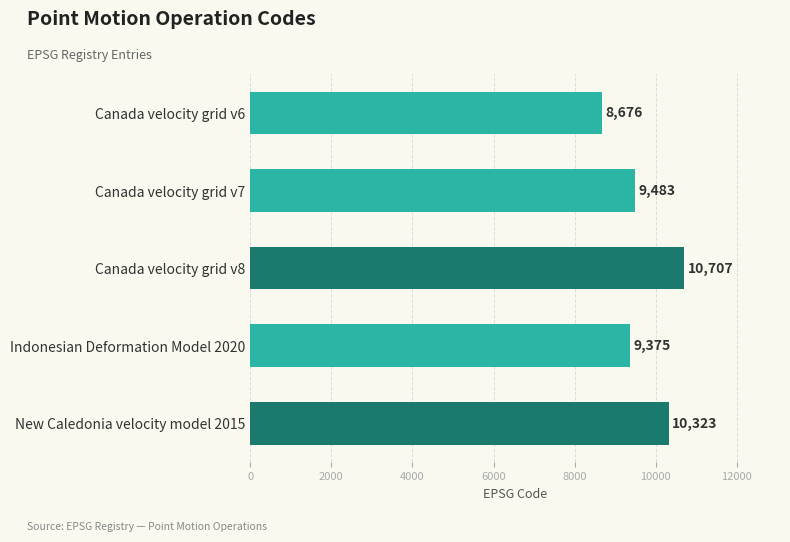

How many data points are less than 9483?

2